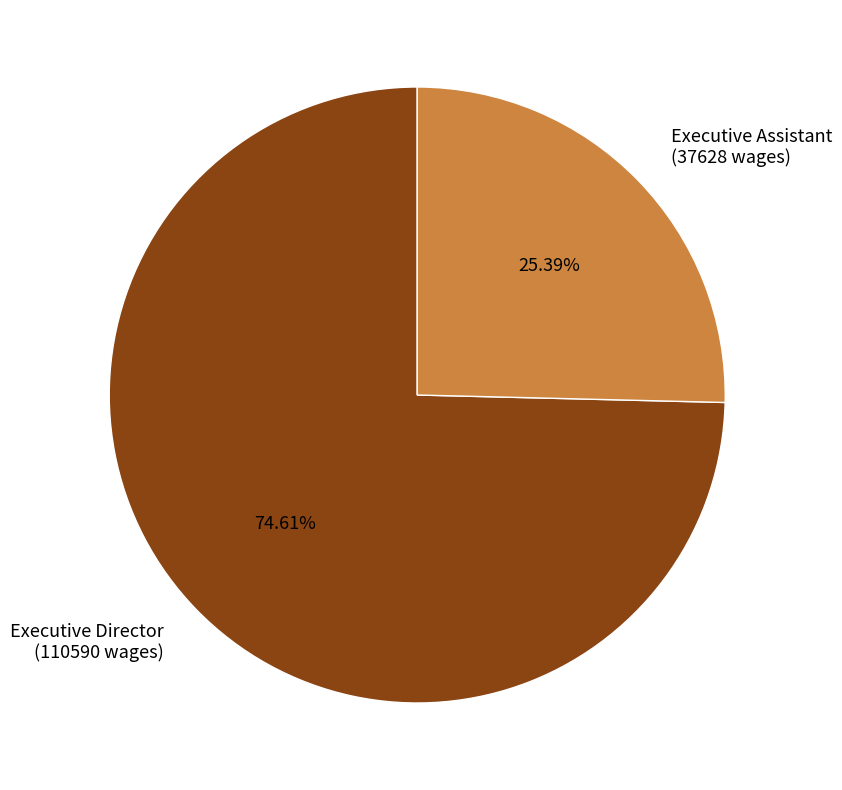

To the nearest percent, what is the difference between the Executive Assistant and Executive Director slice percentages?

49%